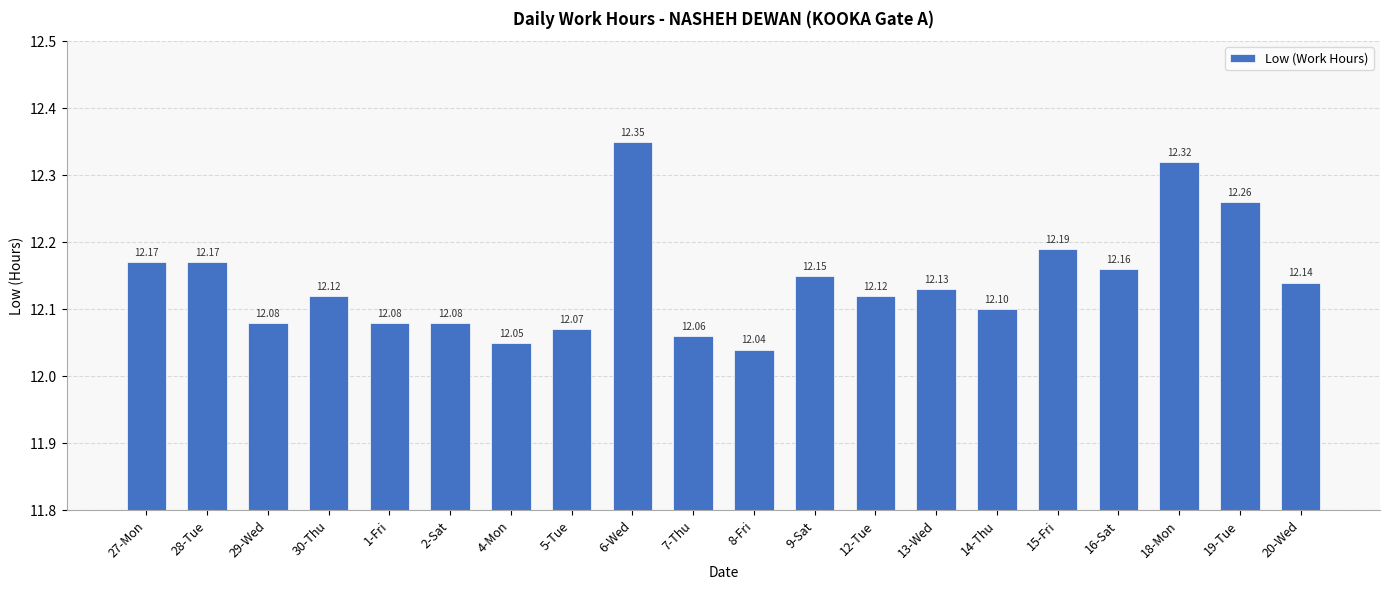

Are the bars grouped side by side (vs. stacked)?

No